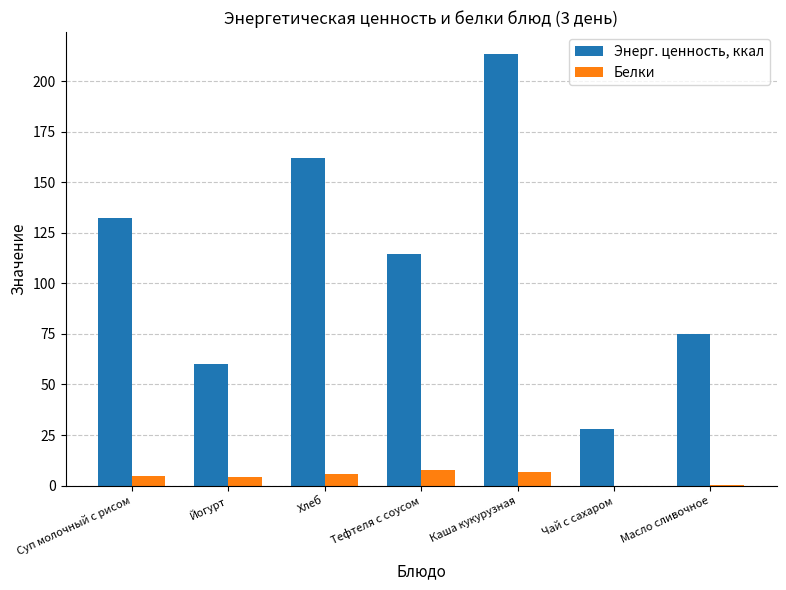

Where is Энерг. ценность, ккал nearest to the value 120?

Тефтеля с соусом